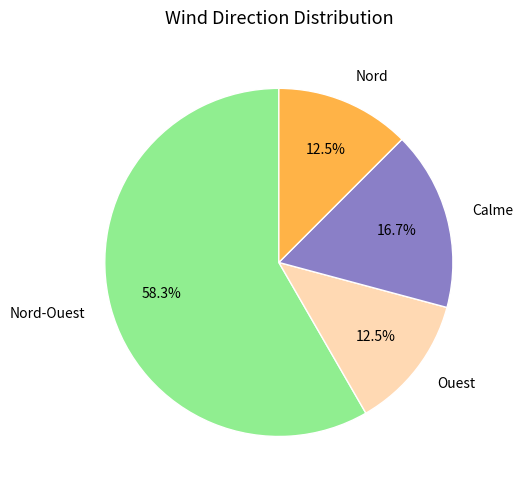

To the nearest percent, what is the difference between the largest and smallest slice percentages?

46%